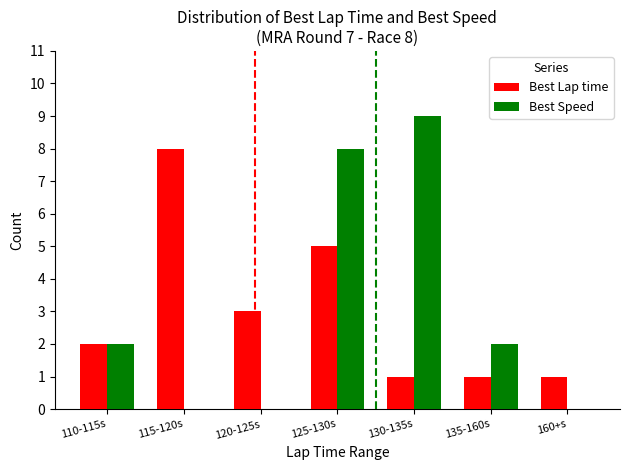

What is the highest value of the Best Speed series?

9